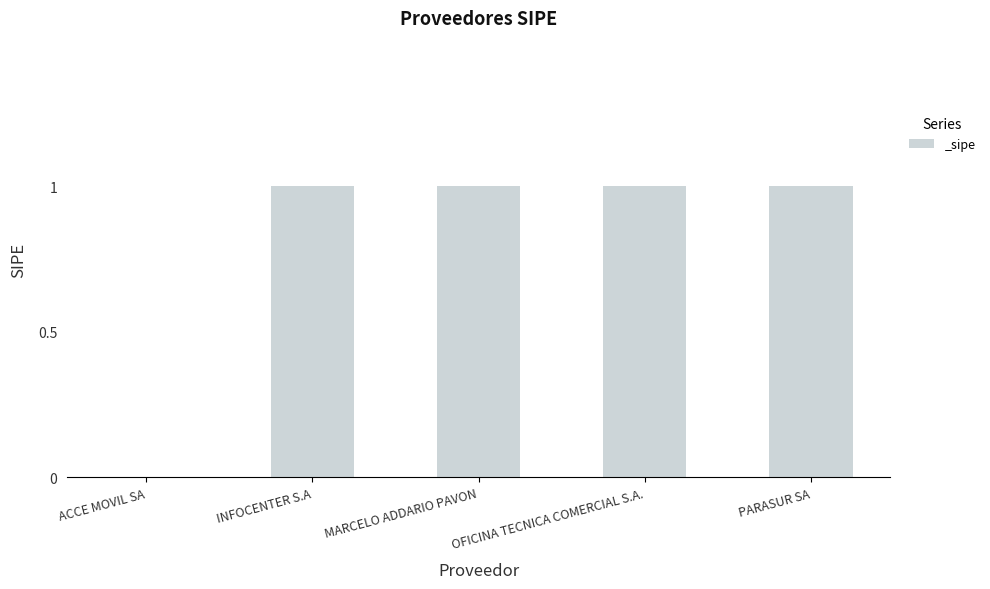

Which has a higher value, ACCE MOVIL SA or OFICINA TECNICA COMERCIAL S.A.?

OFICINA TECNICA COMERCIAL S.A.